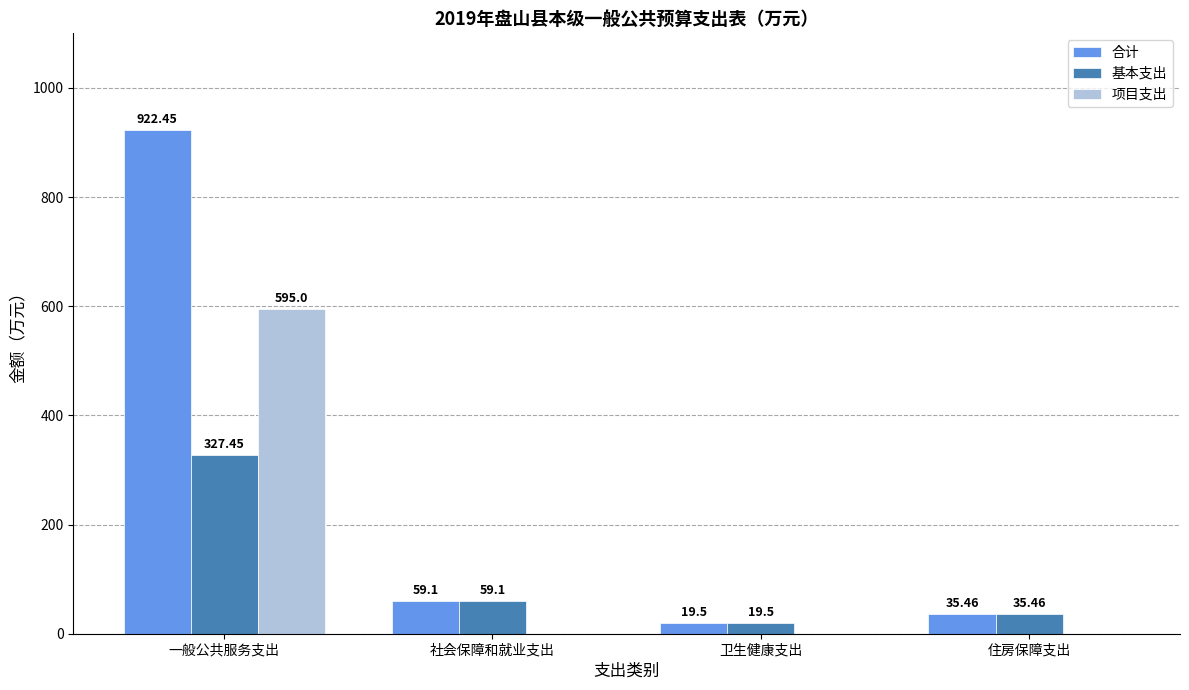

Does the chart contain stacked bars?

No